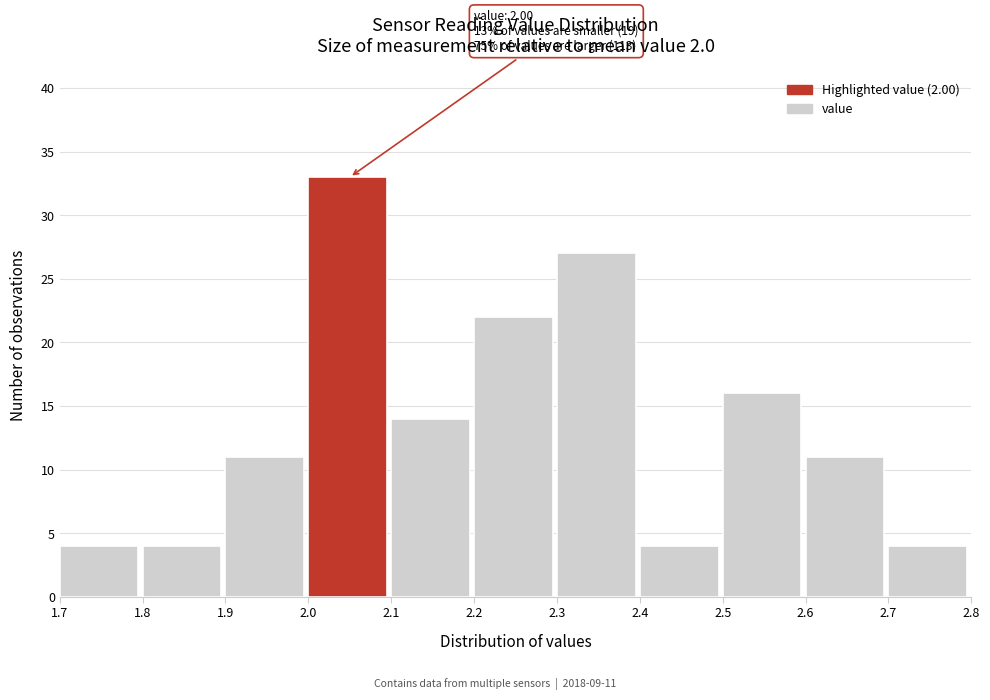

Which range on the x-axis has the tallest bar?

2.0 to 2.1